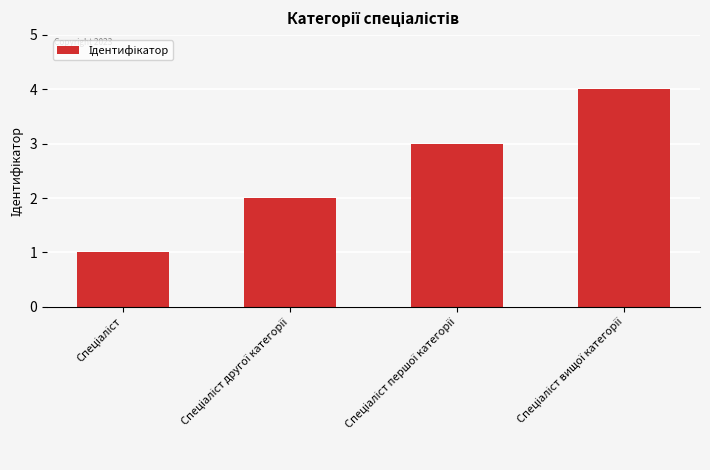

What is the greatest value displayed?

4